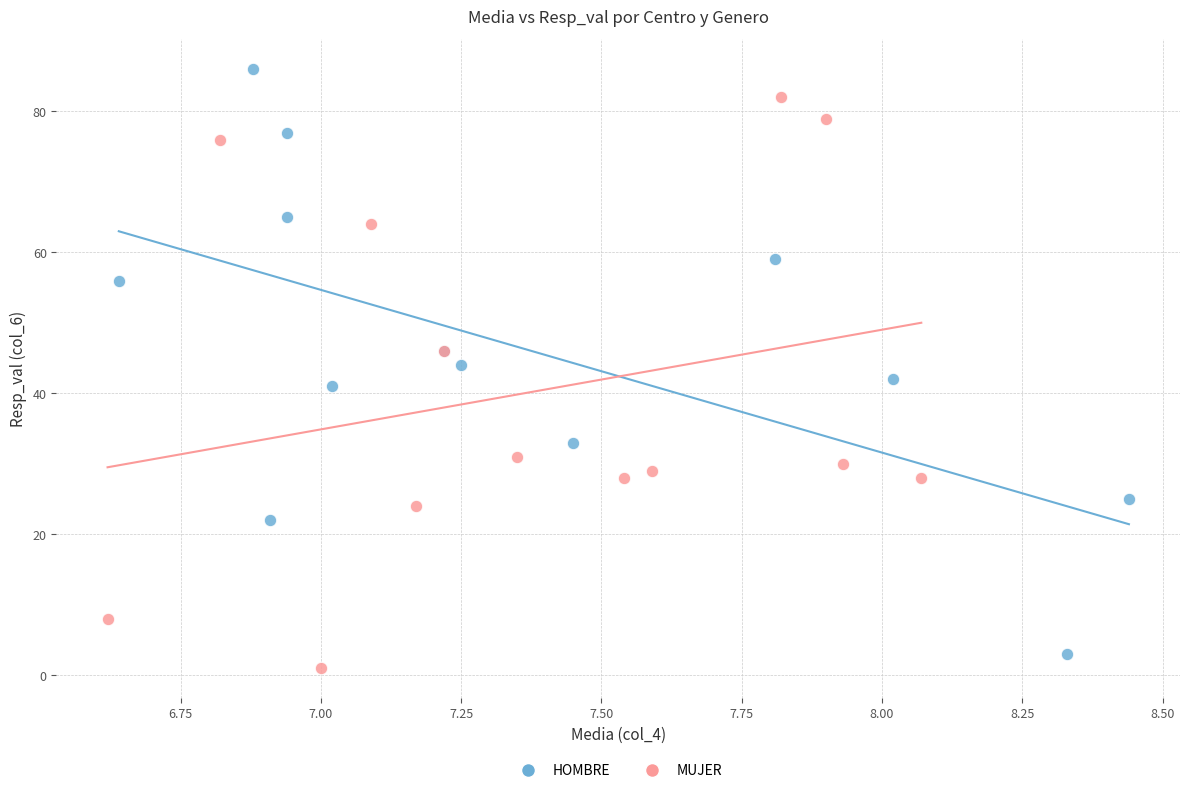

Which series contains the highest Y value?

HOMBRE